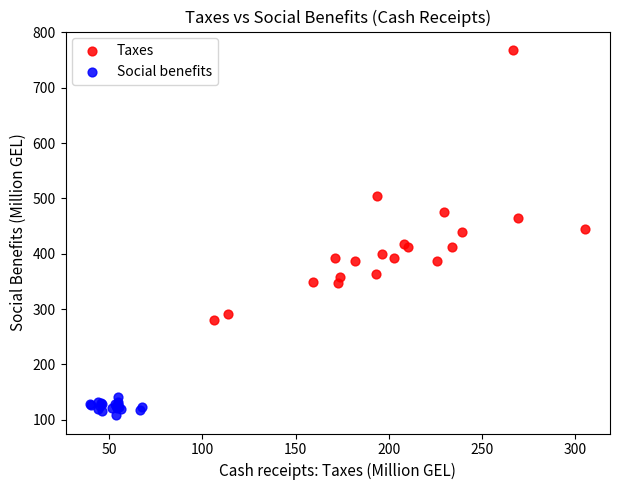

Which series has the largest Y range (max minus min)?

Taxes